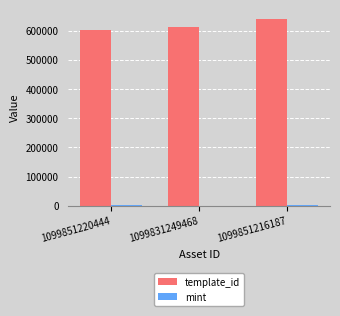

Which category has the highest value across all series?

1099851216187